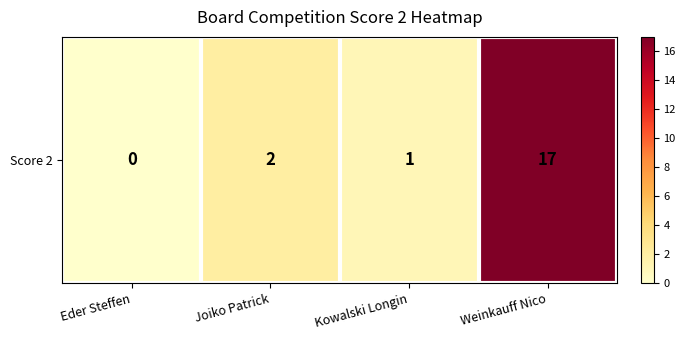

Which label corresponds to the largest value in the chart?

Weinkauff Nico